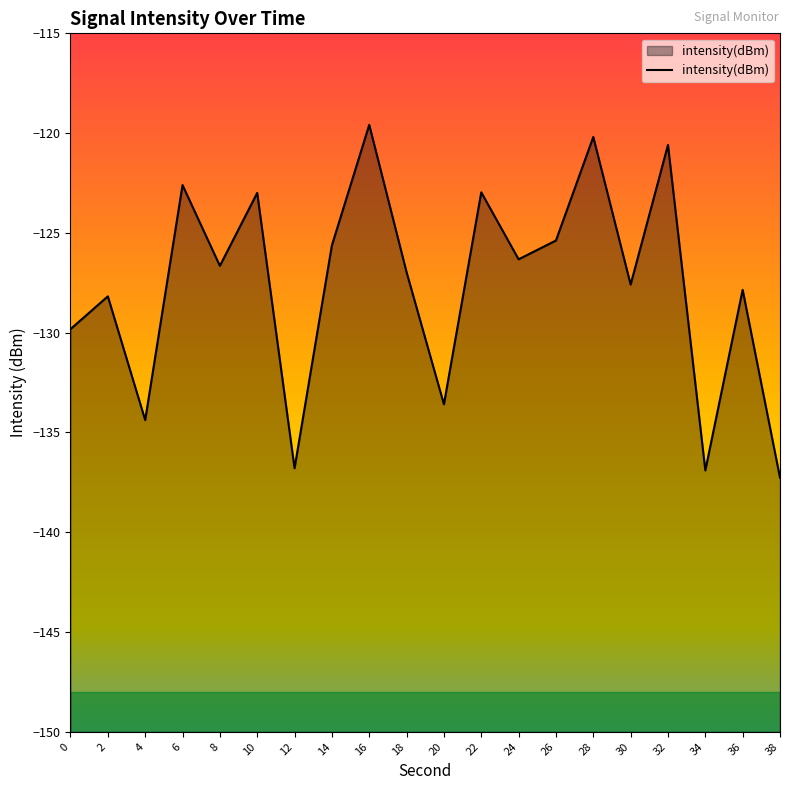

How many lines are shown in the chart?

1